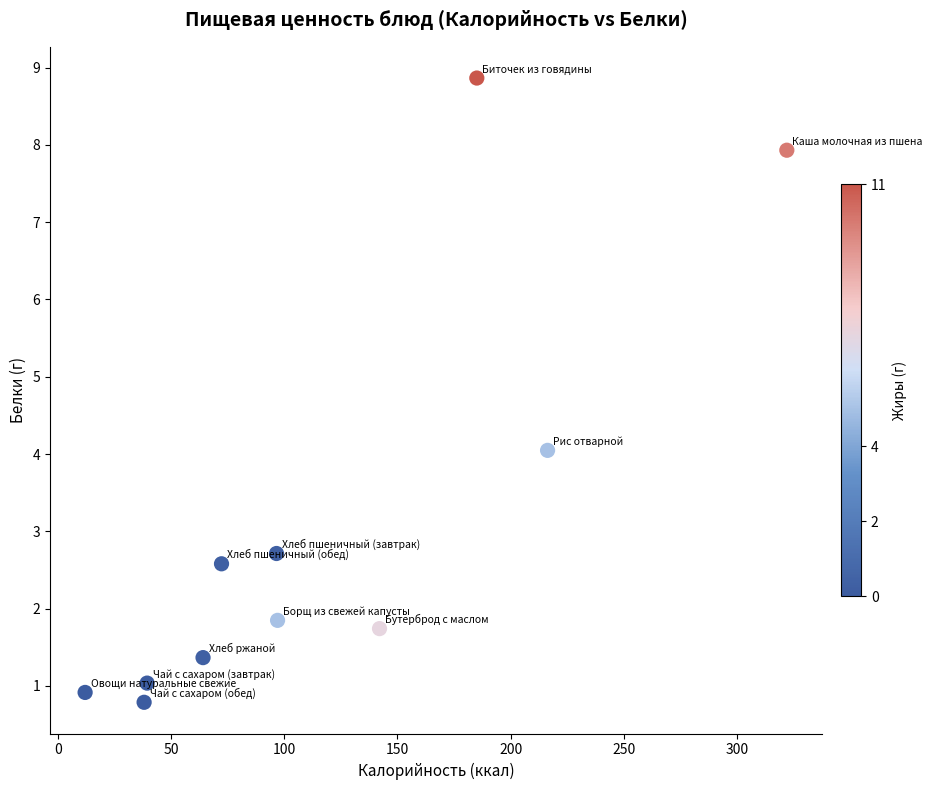

What is the range of X values (max minus min)?

309.9